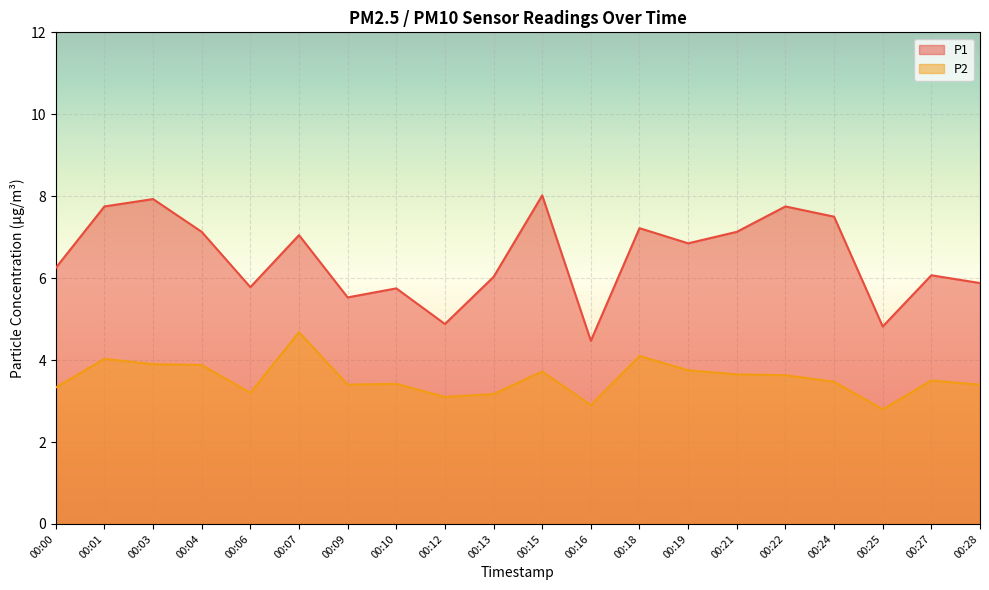

What is the value of the P1 point at the 3rd from the left?

7.9